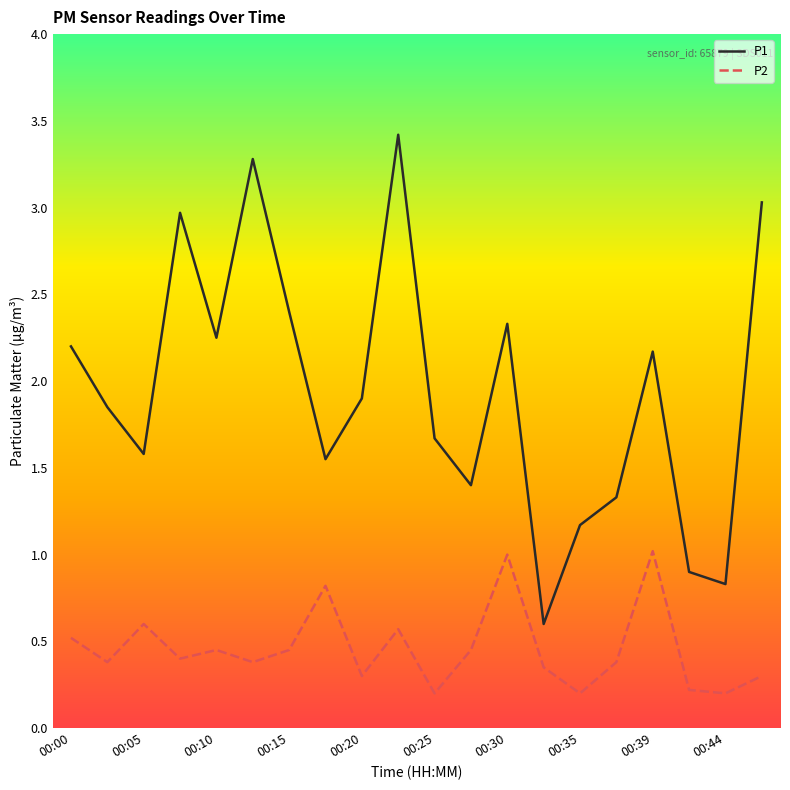

True or false: P1 and P2 intersect in this chart.

False